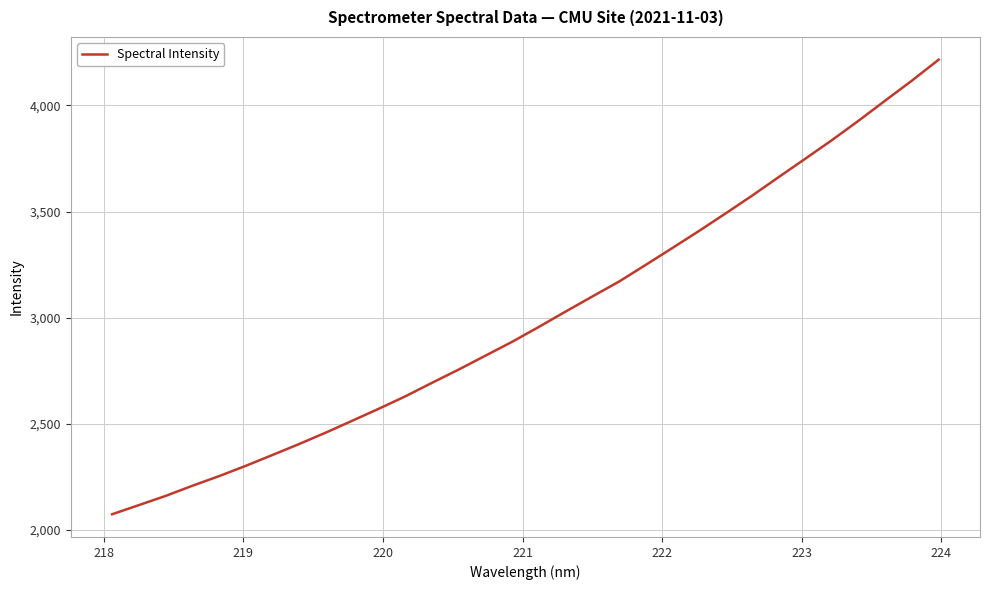

What is the smallest value displayed?

2072.4